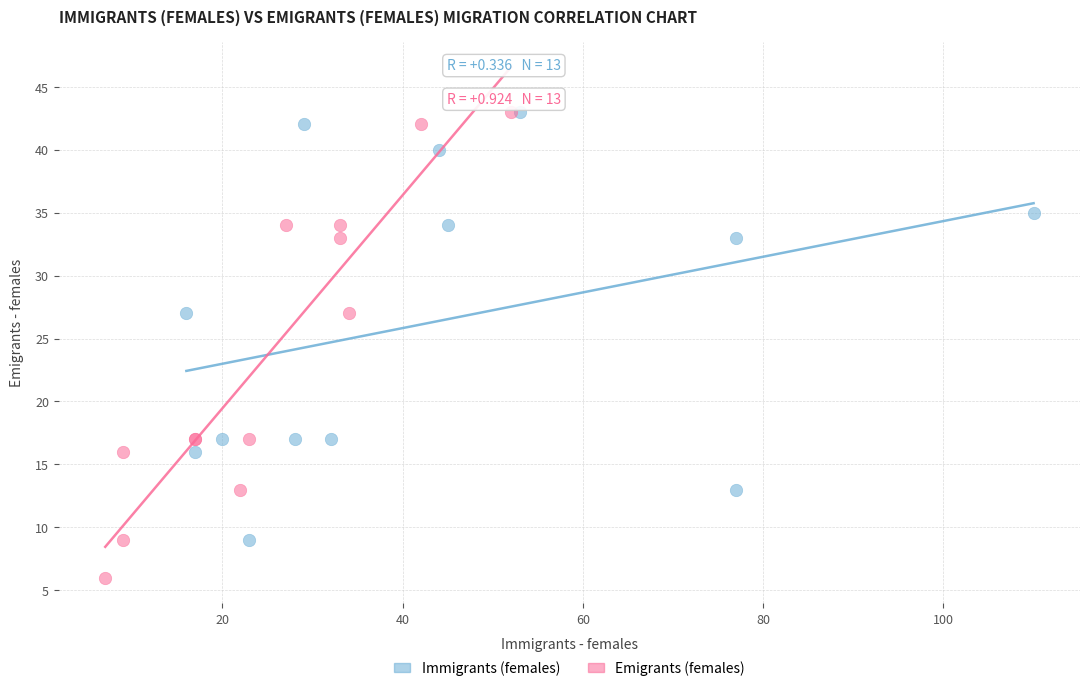

Which series contains the lowest Y value?

Emigrants (females)